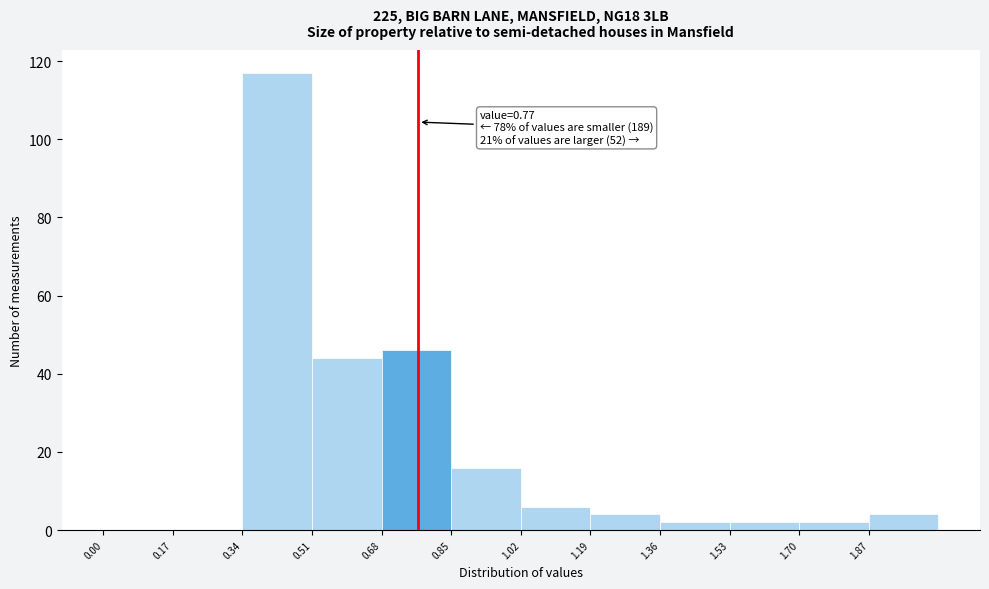

Which range on the x-axis has the tallest bar?

0.34 to 0.51